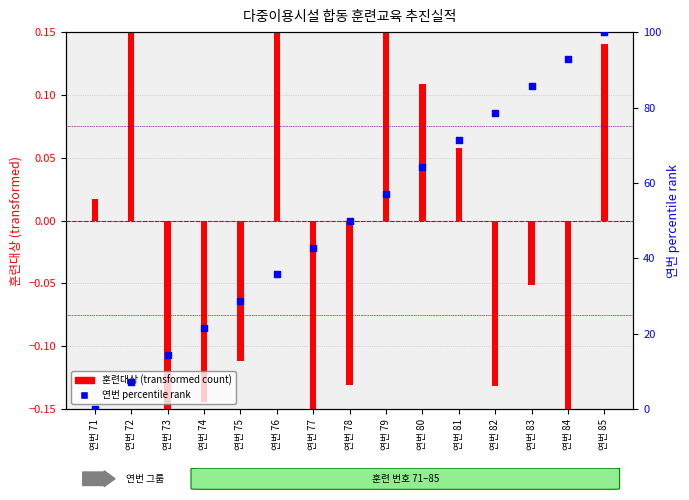

At how many categories does at least one series exceed 36?

9